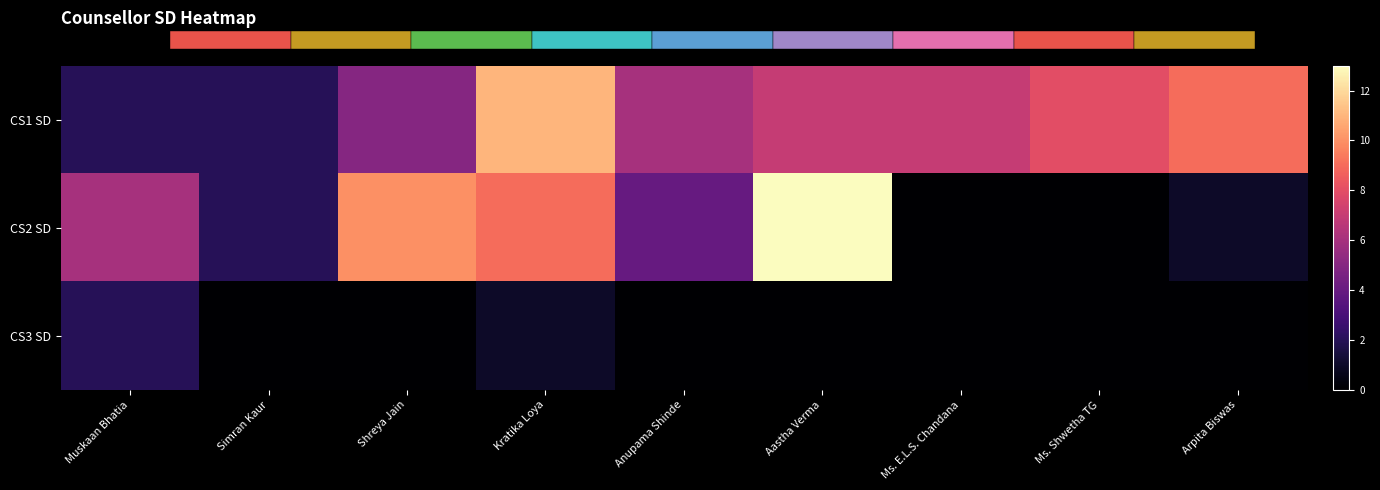

What is the difference between the maximum and minimum values in the CS1 SD series?

9